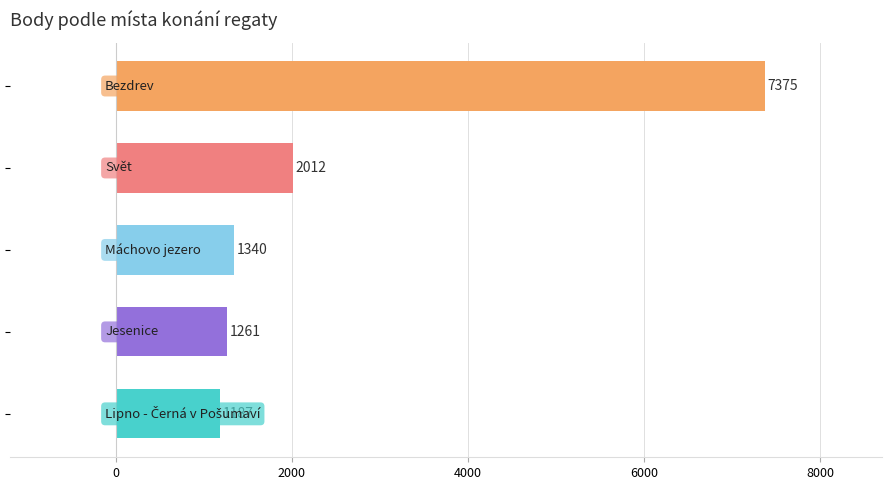

What is the difference between the second highest and minimum values?

825